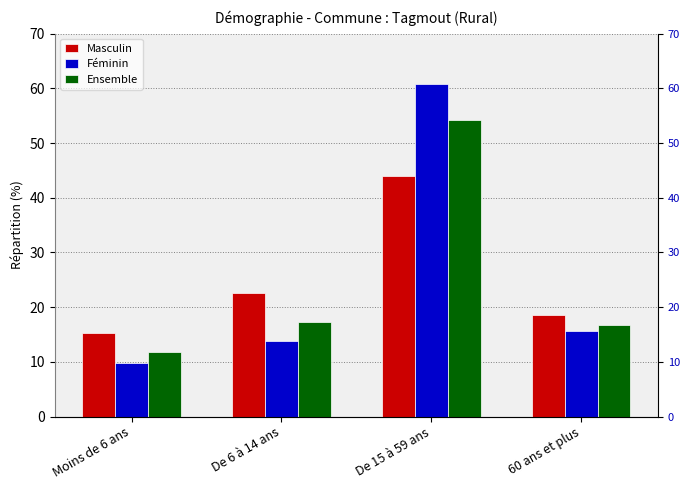

Reading left to right, extract all data points from this chart.

Masculin: Moins de 6 ans=15.2	De 6 à 14 ans=22.5	De 15 à 59 ans=43.9	60 ans et plus=18.5
Féminin: Moins de 6 ans=9.7	De 6 à 14 ans=13.8	De 15 à 59 ans=60.8	60 ans et plus=15.7
Ensemble: Moins de 6 ans=11.8	De 6 à 14 ans=17.2	De 15 à 59 ans=54.2	60 ans et plus=16.8